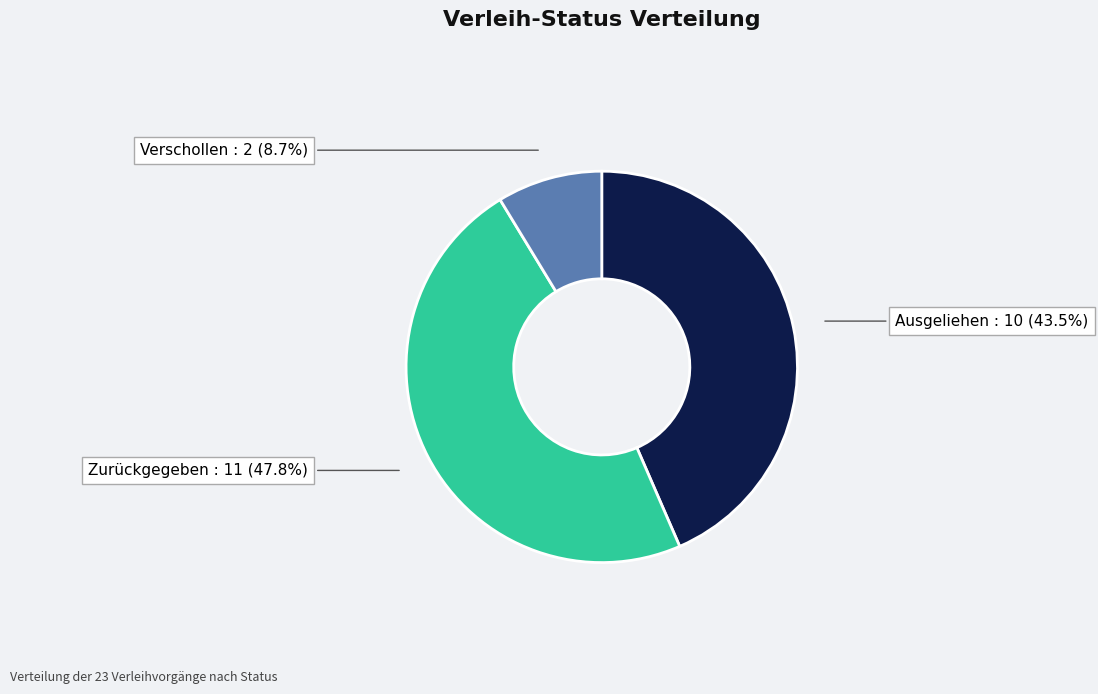

Does Zurückgegeben account for over 50% of the chart?

No